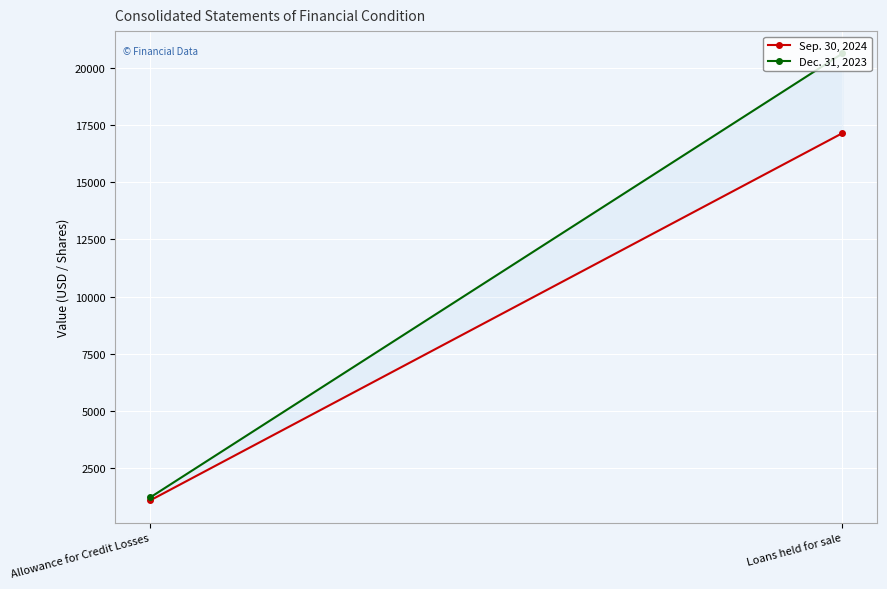

Rank the categories by Dec. 31, 2023 value from lowest to highest.

Allowance for Credit Losses, Loans held for sale